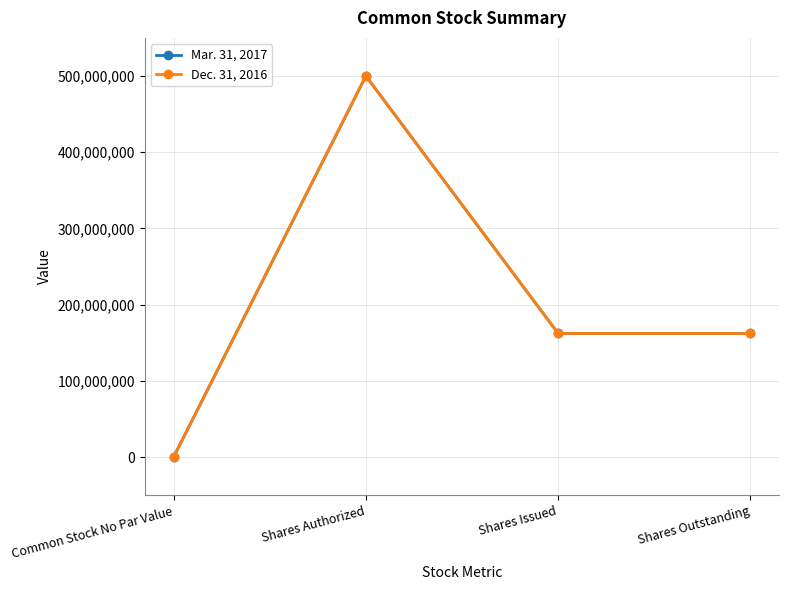

The Mar. 31, 2017 series shows 162186972 at Shares Issued. True or false?

True